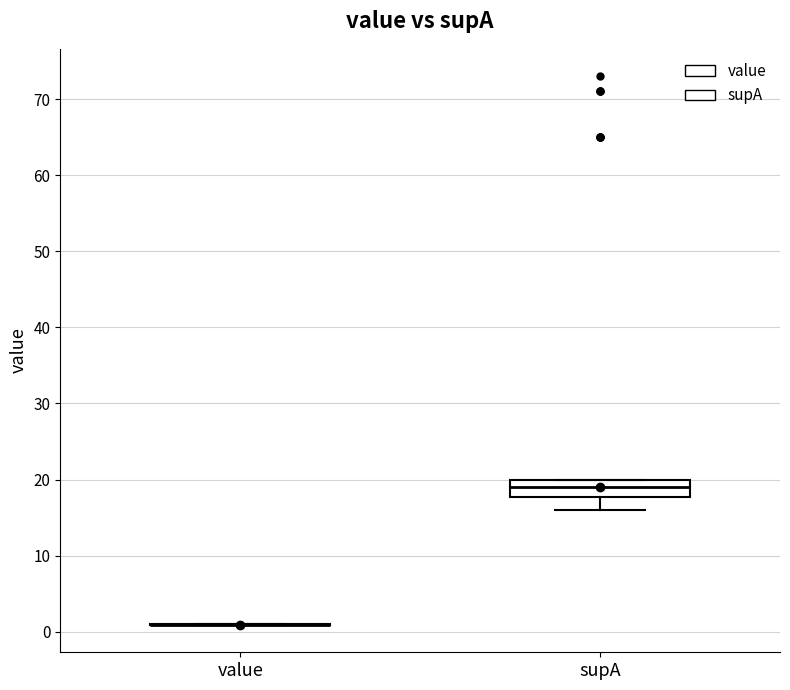

Comparing the boxes themselves (not the whiskers), which one is the tallest?

supA